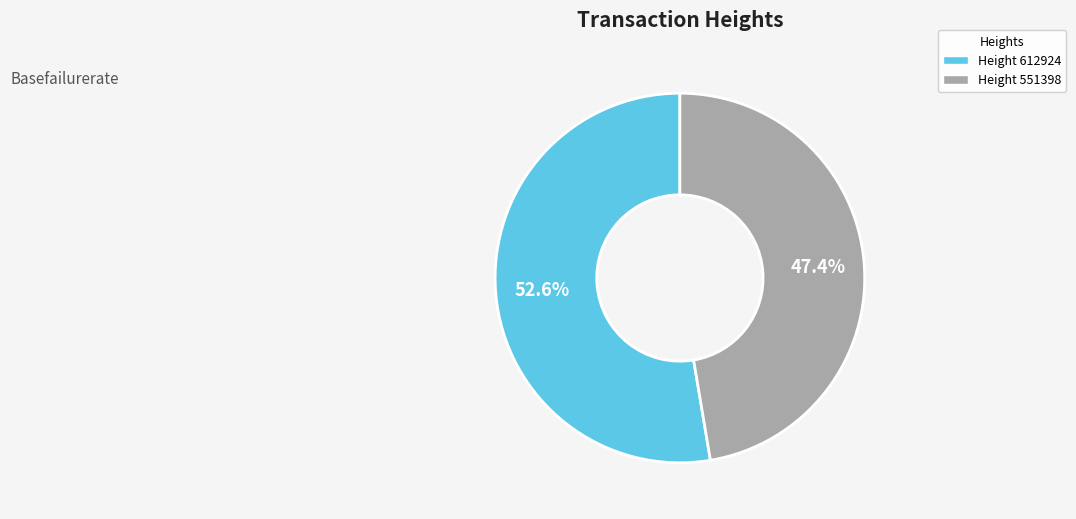

How many segments does this pie chart have?

2